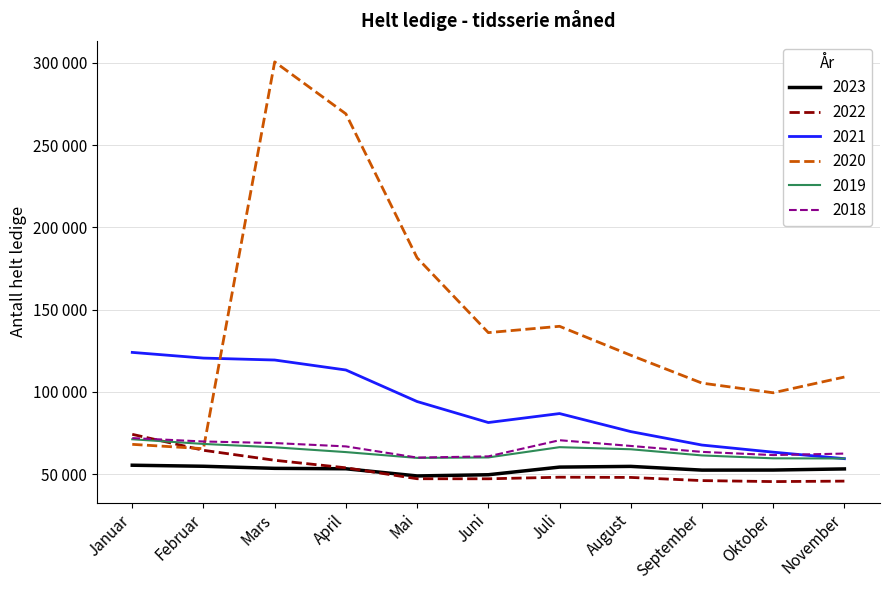

Reading right to left, list all the values displayed in this chart.

2023: November=53110	Oktober=52422	September=52381	August=54648	Juli=54217	Juni=49570	Mai=48839	April=53199	Mars=53456	Februar=54728	Januar=55357
2022: November=45690	Oktober=45406	September=46011	August=47934	Juli=48066	Juni=47104	Mai=47142	April=53785	Mars=58368	Februar=64439	Januar=74143
2021: November=59341	Oktober=63298	September=67624	August=75806	Juli=86774	Juni=81316	Mai=94086	April=113259	Mars=119331	Februar=120504	Januar=123969
2020: November=108989	Oktober=99412	September=105289	August=122229	Juli=139838	Juni=135988	Mai=181469	April=269013	Mars=300634	Februar=65416	Januar=68050
2019: November=59457	Oktober=59549	September=61314	August=65061	Juli=66337	Juni=60093	Mai=59813	April=63340	Mars=66258	Februar=68302	Januar=71148
2018: November=62434	Oktober=61531	September=63472	August=67086	Juli=70558	Juni=60738	Mai=60008	April=66797	Mars=68835	Februar=69789	Januar=71849